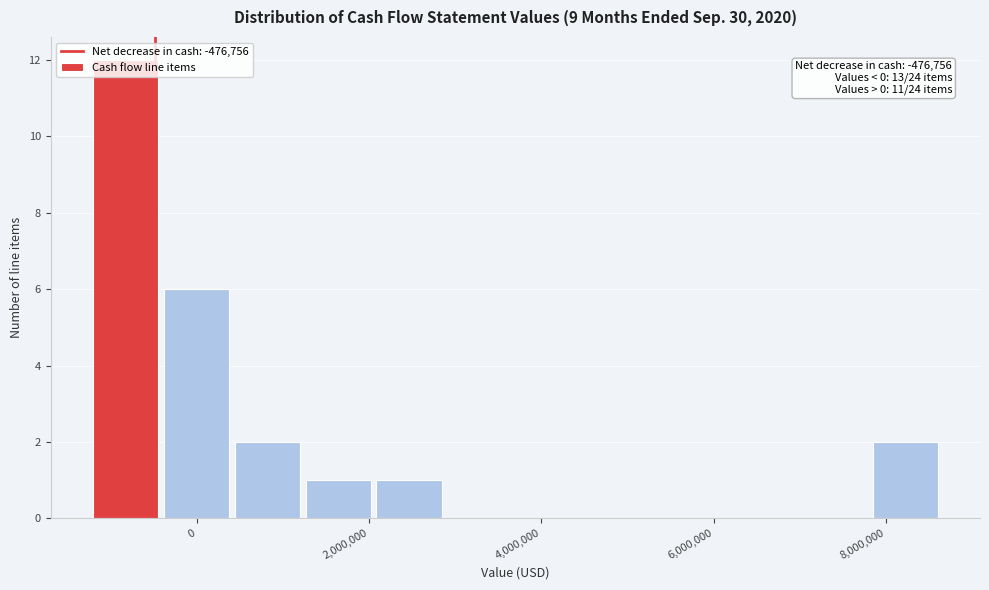

Which range on the x-axis has the tallest bar?

-1200000 to -400000